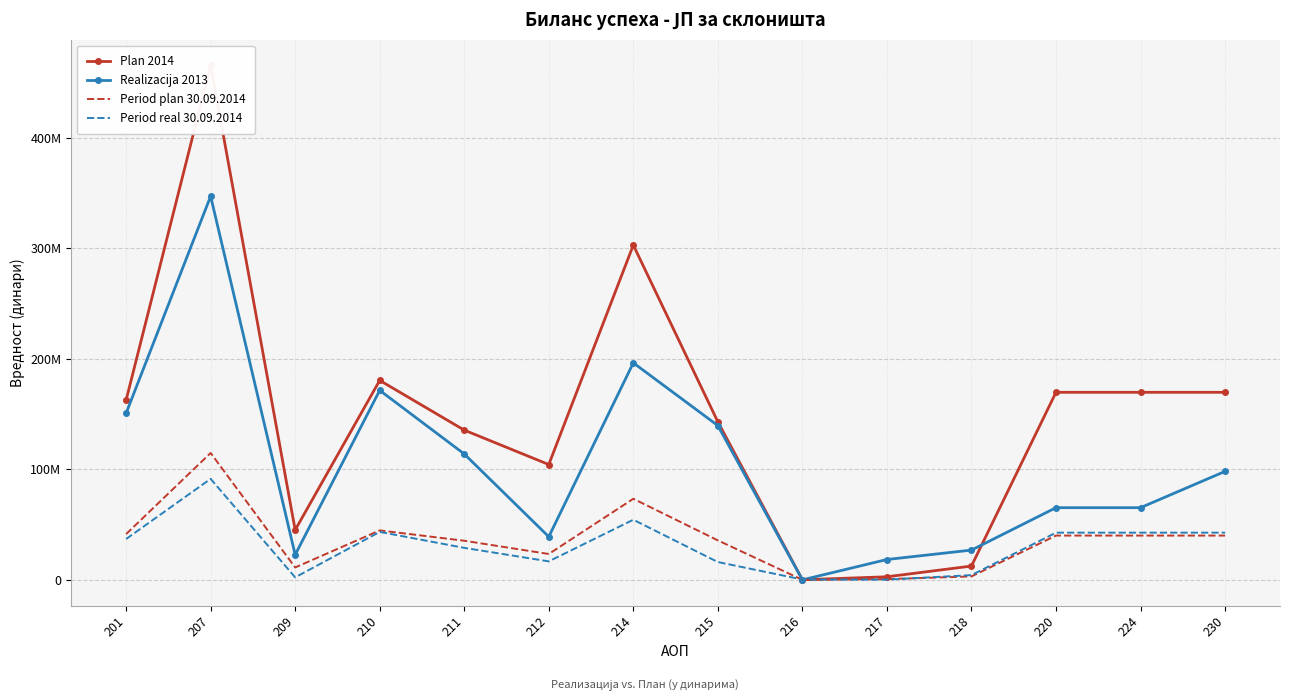

True or false: Period plan 30.09.2014 has a value of 45638828 at 214.

False